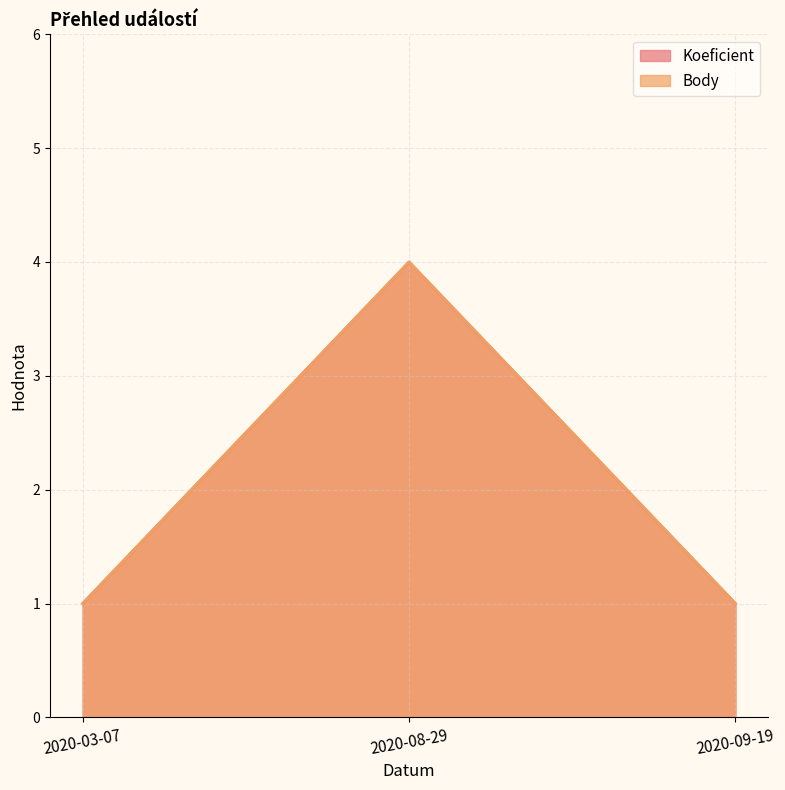

The Koeficient series shows 4 at 2020-08-29. True or false?

True